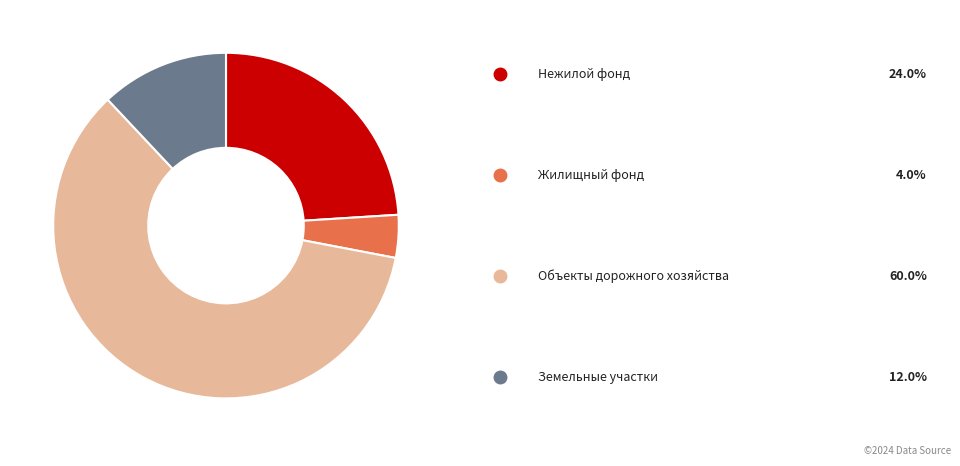

Is there any slice that represents more than half of the pie?

Yes